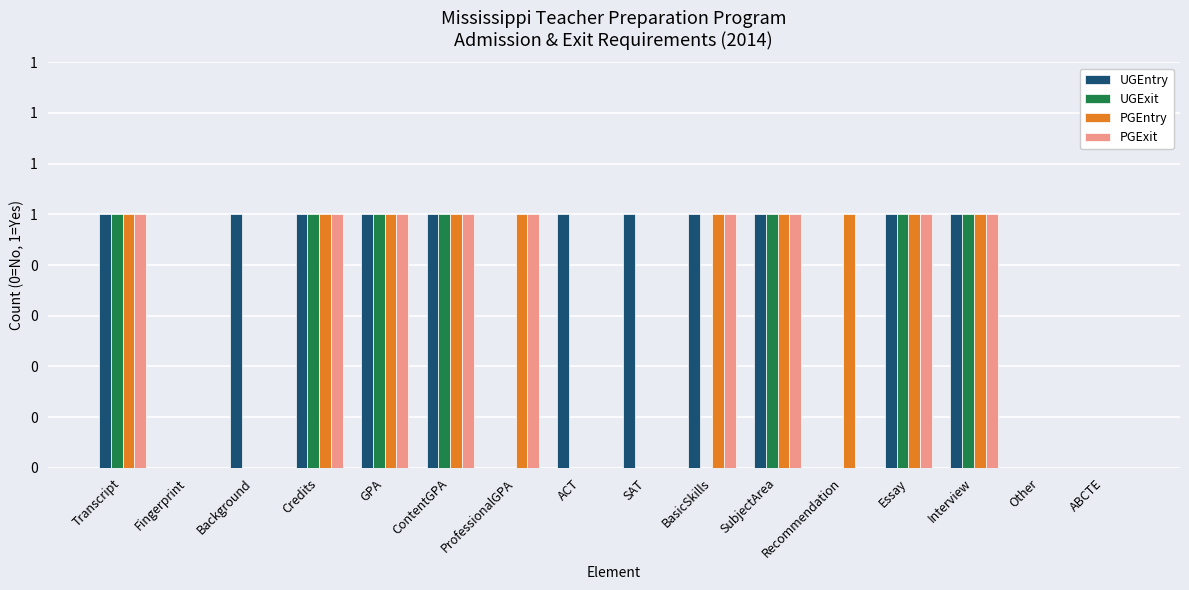

Are the bars horizontal?

No